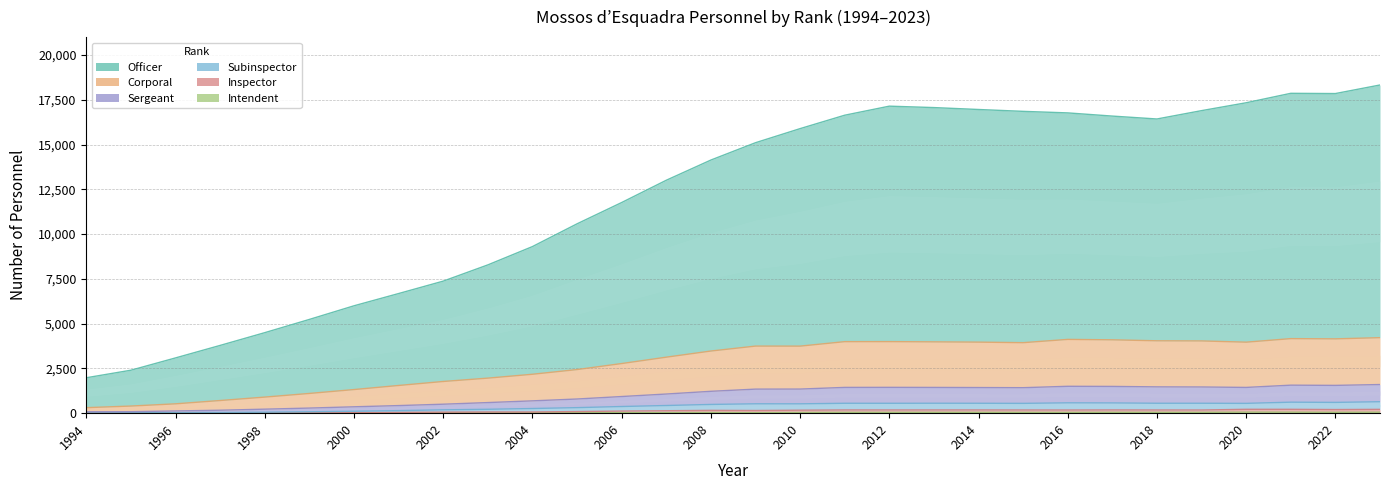

Reading right to left, list all the values displayed in this chart.

Officer: 18326	17848	17861	17334	16894	16428	16590	16768	16854	16958	17065	17144	16638	15889	15102	14134	13006	11762	10573	9302	8279	7373	6680	5996	5235	4496	3784	3086	2399	1978
Corporal: 4217	4150	4163	3965	4034	4042	4096	4120	3937	3967	3982	3996	3994	3744	3746	3470	3127	2771	2435	2173	1957	1770	1547	1319	1102	898	707	522	398	308
Sergeant: 1599	1552	1564	1438	1463	1469	1494	1501	1423	1431	1438	1442	1439	1346	1343	1221	1069	929	791	688	592	501	424	356	285	224	165	124	83	80
Subinspector: 639	602	614	548	554	554	572	577	548	553	555	552	553	522	523	488	428	372	309	260	217	186	142	108	79	54	36	32	21	9
Inspector: 213	202	215	216	177	178	181	176	178	180	180	179	180	166	149	157	136	117	91	67	68	59	46	29	17	9	4	5	1	1
Intendent: 56	49	56	58	47	47	48	43	45	47	47	46	46	38	30	38	31	30	24	16	11	13	11	2	2	2	0	1	1	1